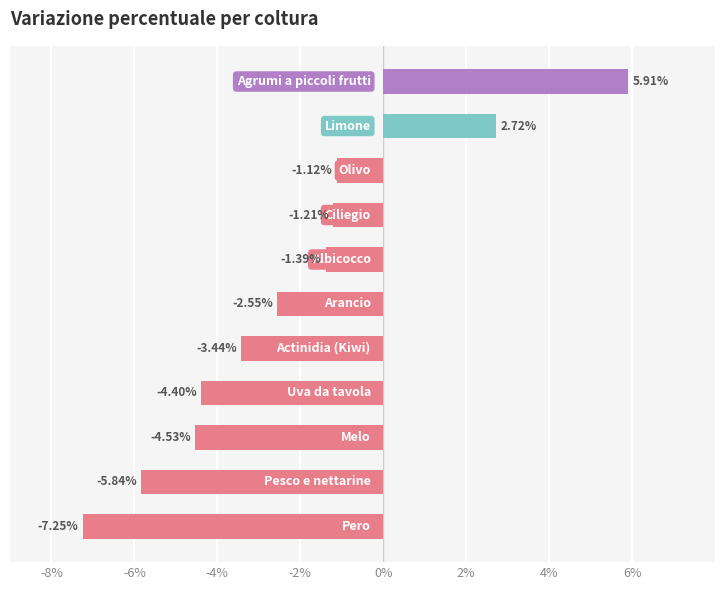

What is the difference between the maximum and second lowest values?

11.7